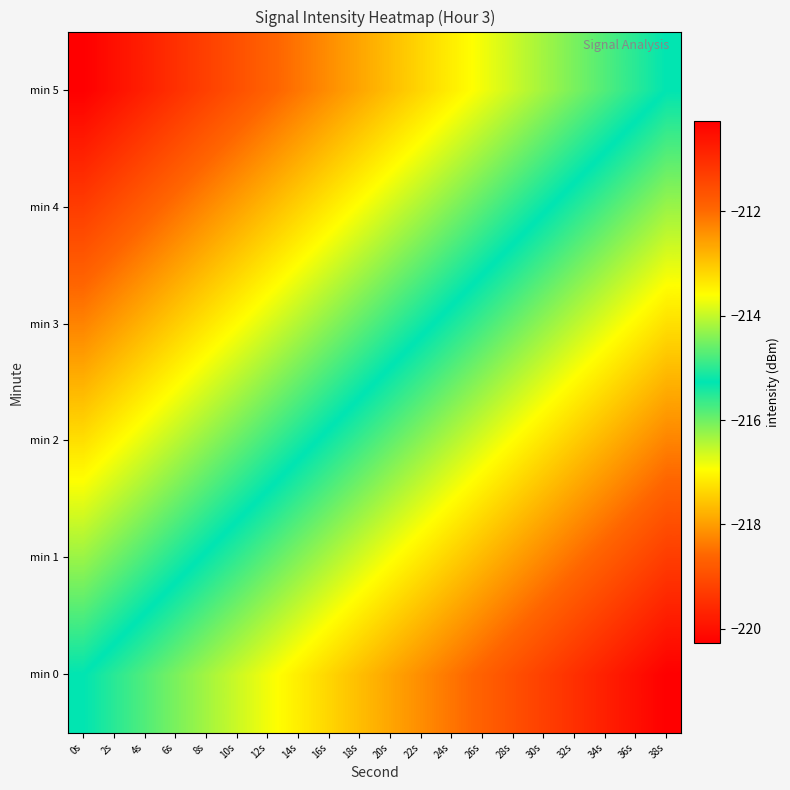

List the series in order of their peak value, highest first.

min 0, min 1, min 2, min 3, min 4, min 5